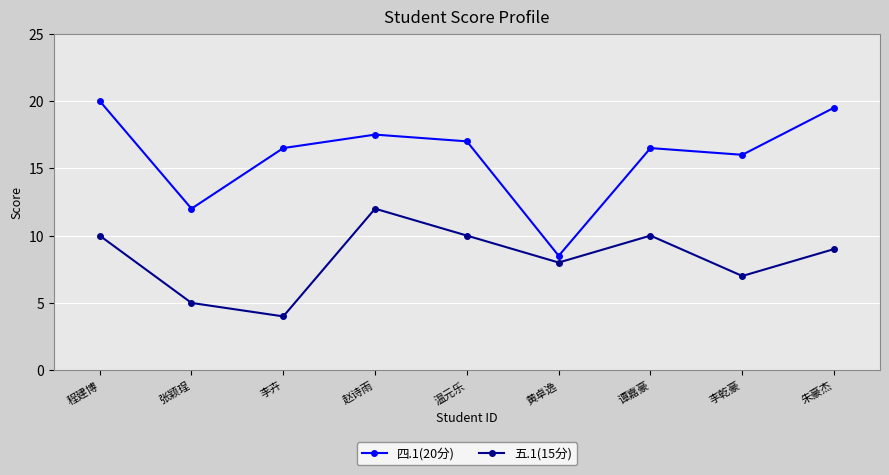

How many interior local peaks does the 五.1(15分) series have?

2